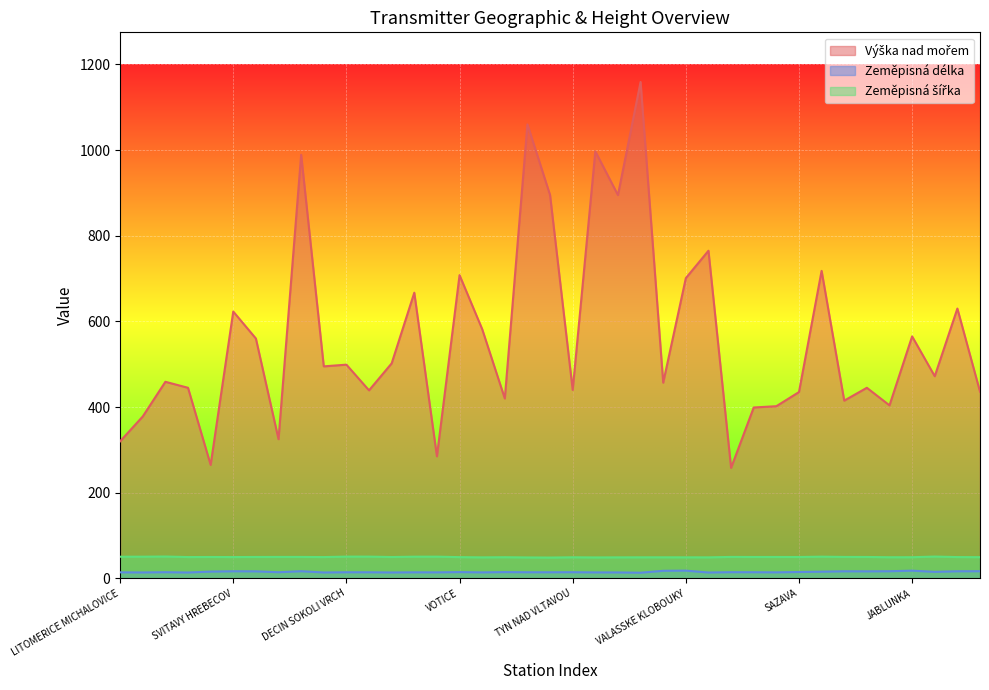

Which series has the largest range (max minus min)?

Výška nad mořem